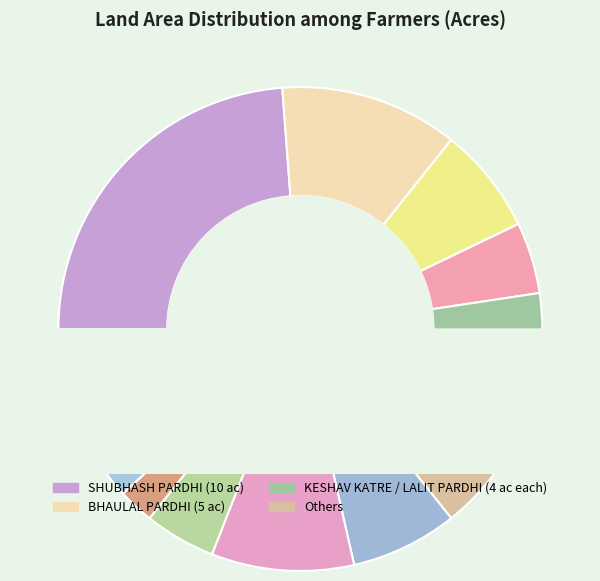

What is the smallest slice in the pie chart?

HIRALAL PATLE